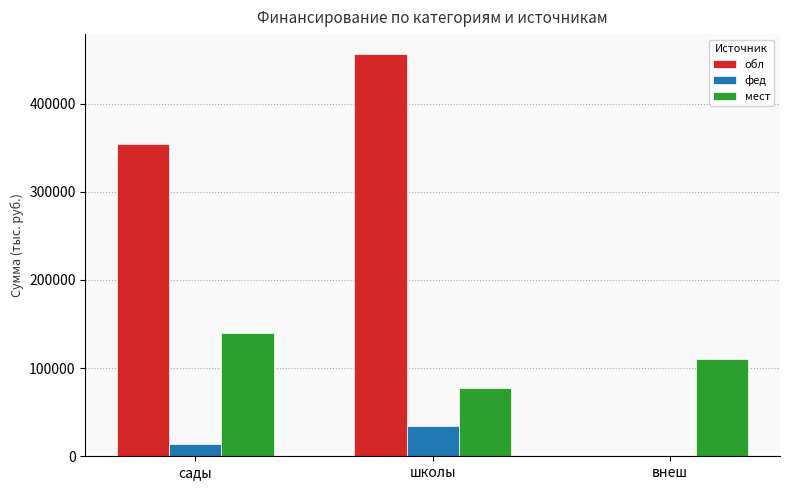

Reading right to left, what are all the values shown in this chart?

обл: 0.0	455914.7	354582.0
фед: 0.0	34247.7	14088.3
мест: 110755.4	76983.8	139816.6